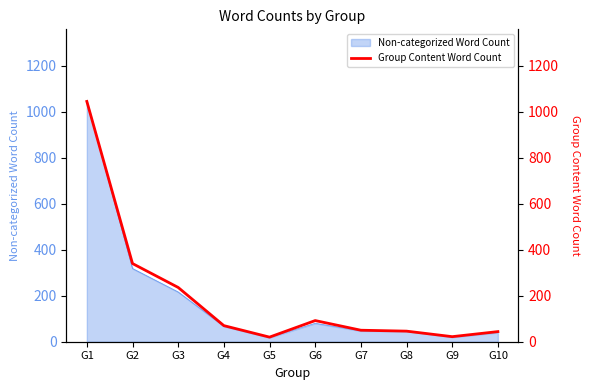

Which label corresponds to the largest value in the chart?

G1